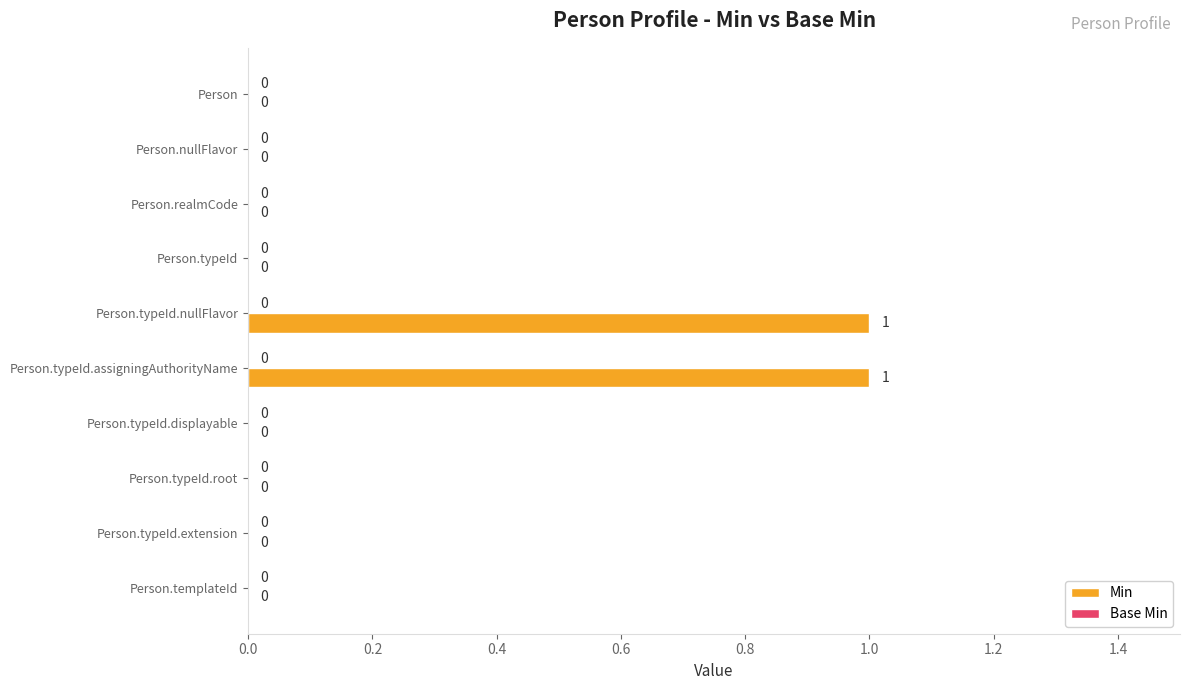

The chart shows a value of 2 at Person.typeId.nullFlavor. True or false?

False